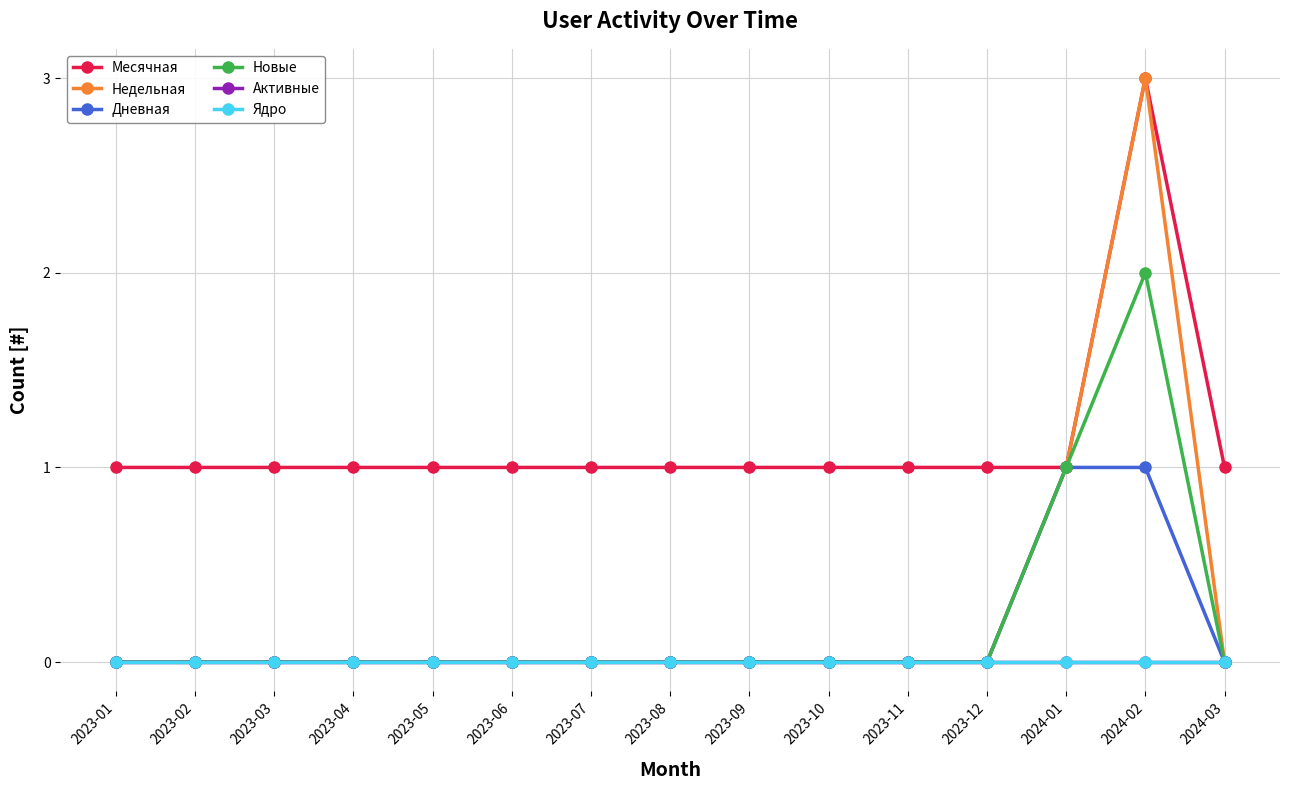

True or false: Дневная and Недельная intersect in this chart.

False